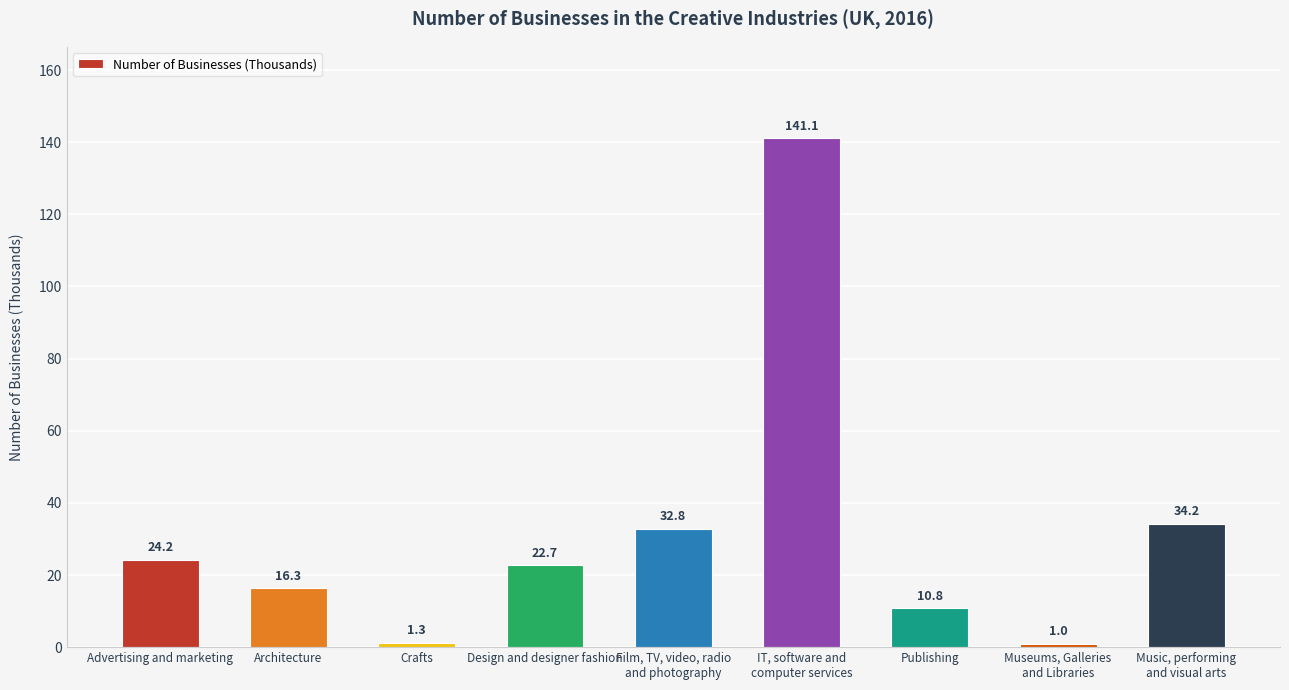

What is the label of the 1st bar from the right?

Music, performing
and visual arts